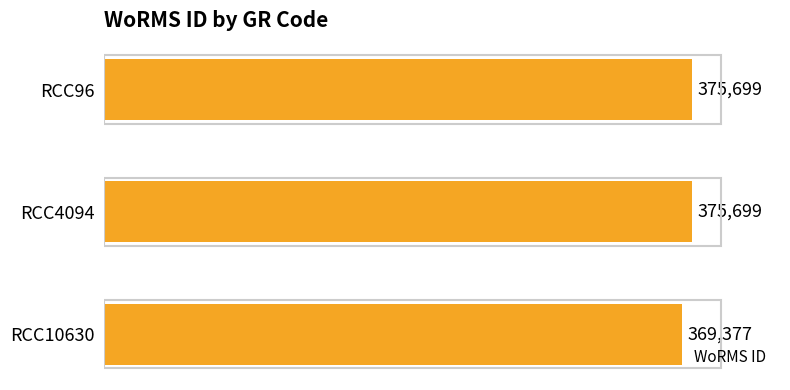

What is the sum of the values at RCC96 and RCC4094?

751398